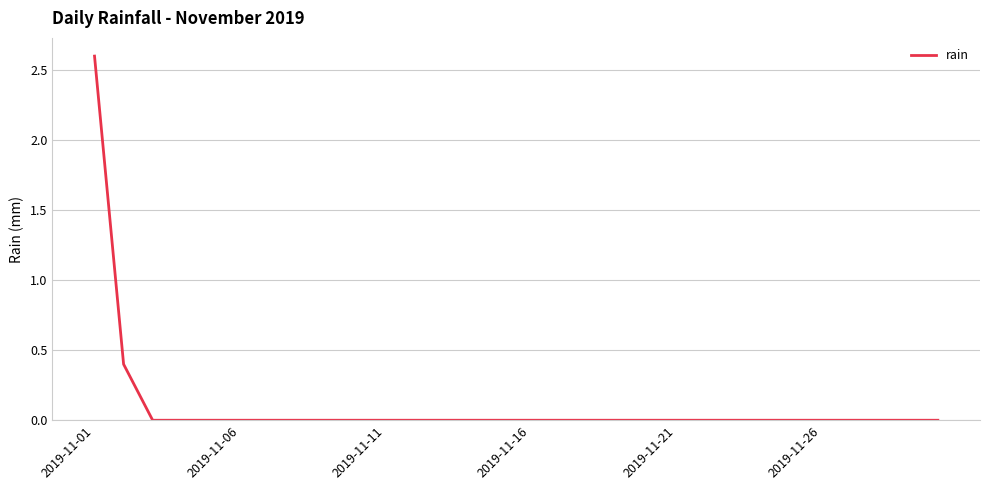

What is the difference between the maximum and minimum values?

2.6